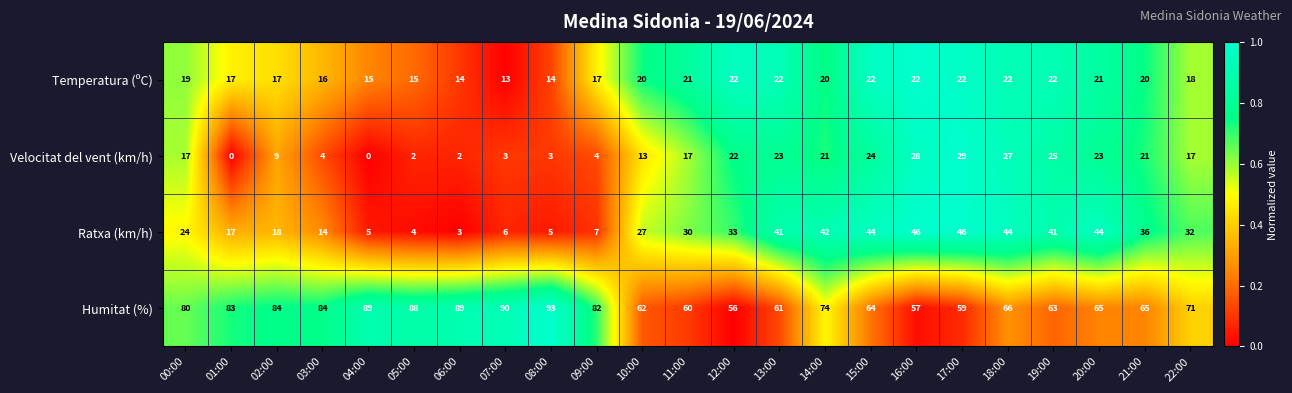

Which series has the widest spread of values?

Ratxa (km/h)